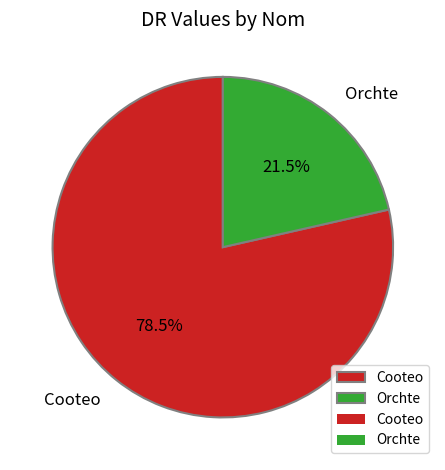

To the nearest percent, what is the average slice percentage?

50%